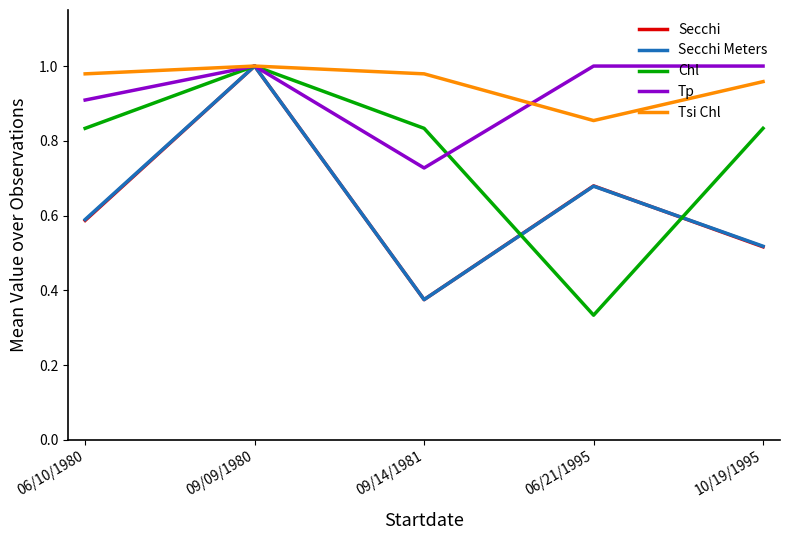

Count the Secchi values in the range 0 to 1.

5